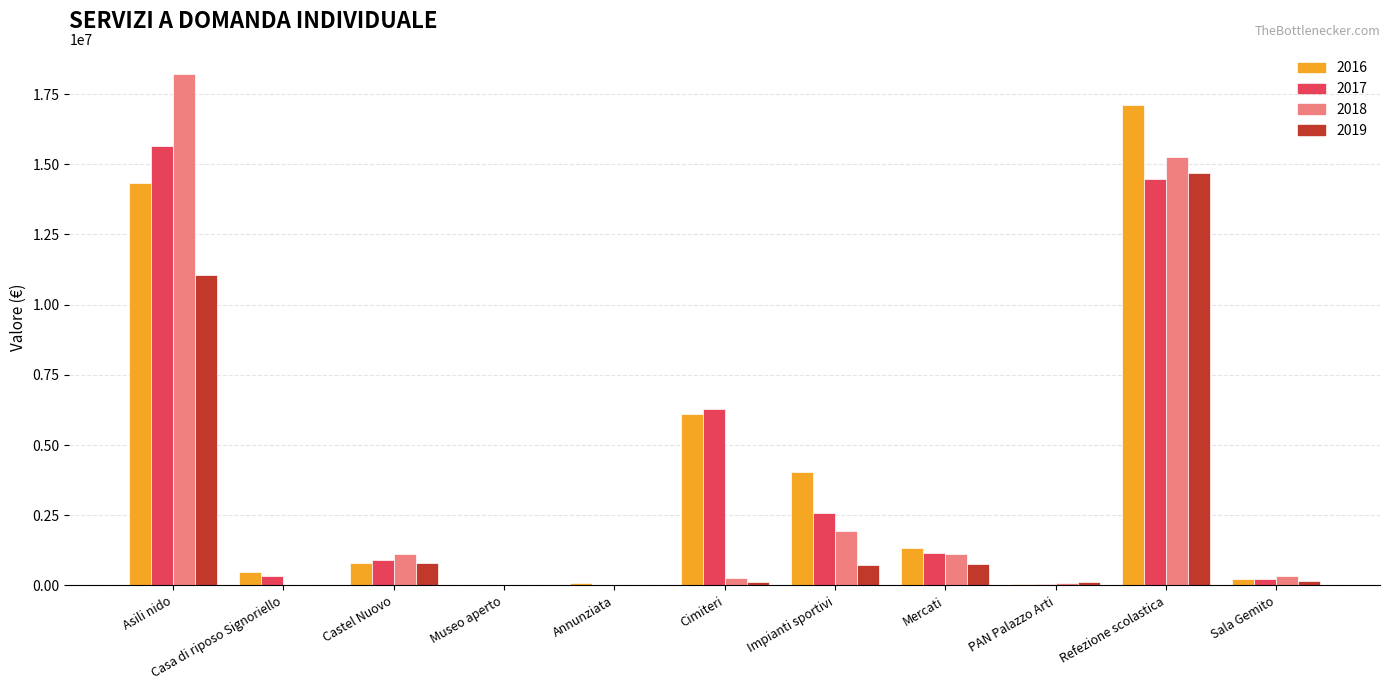

What is the approximate value of 2016 at Annunziata?

75254.0